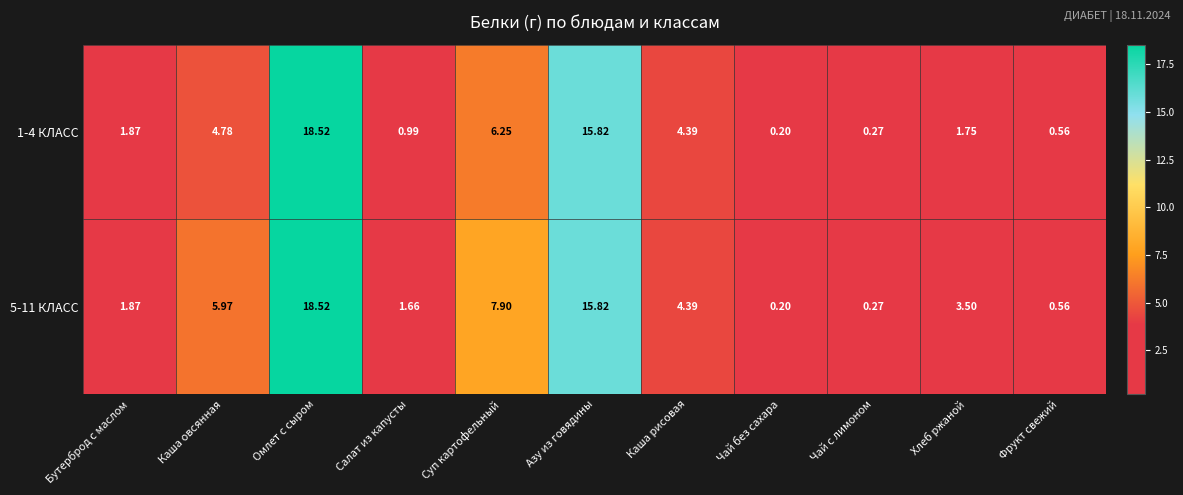

Which category has the highest value across all series?

Омлет с сыром